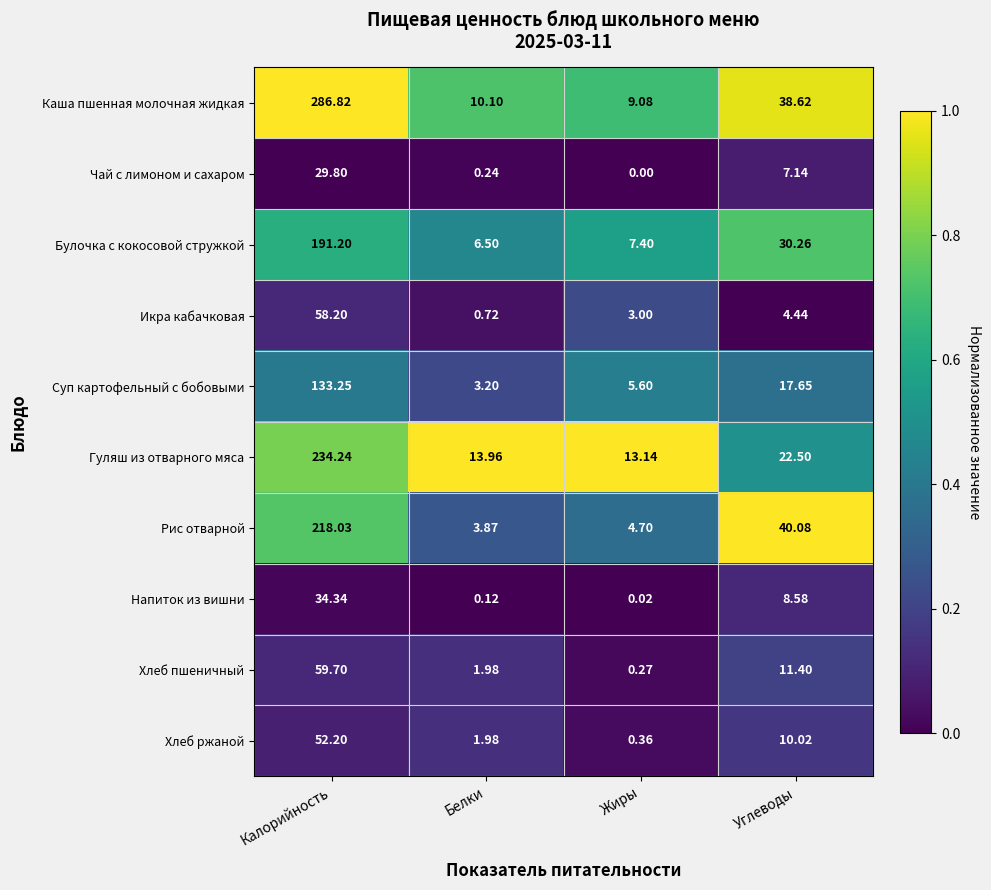

Rank the categories by Суп картофельный с бобовыми value from lowest to highest.

Белки, Жиры, Углеводы, Калорийность